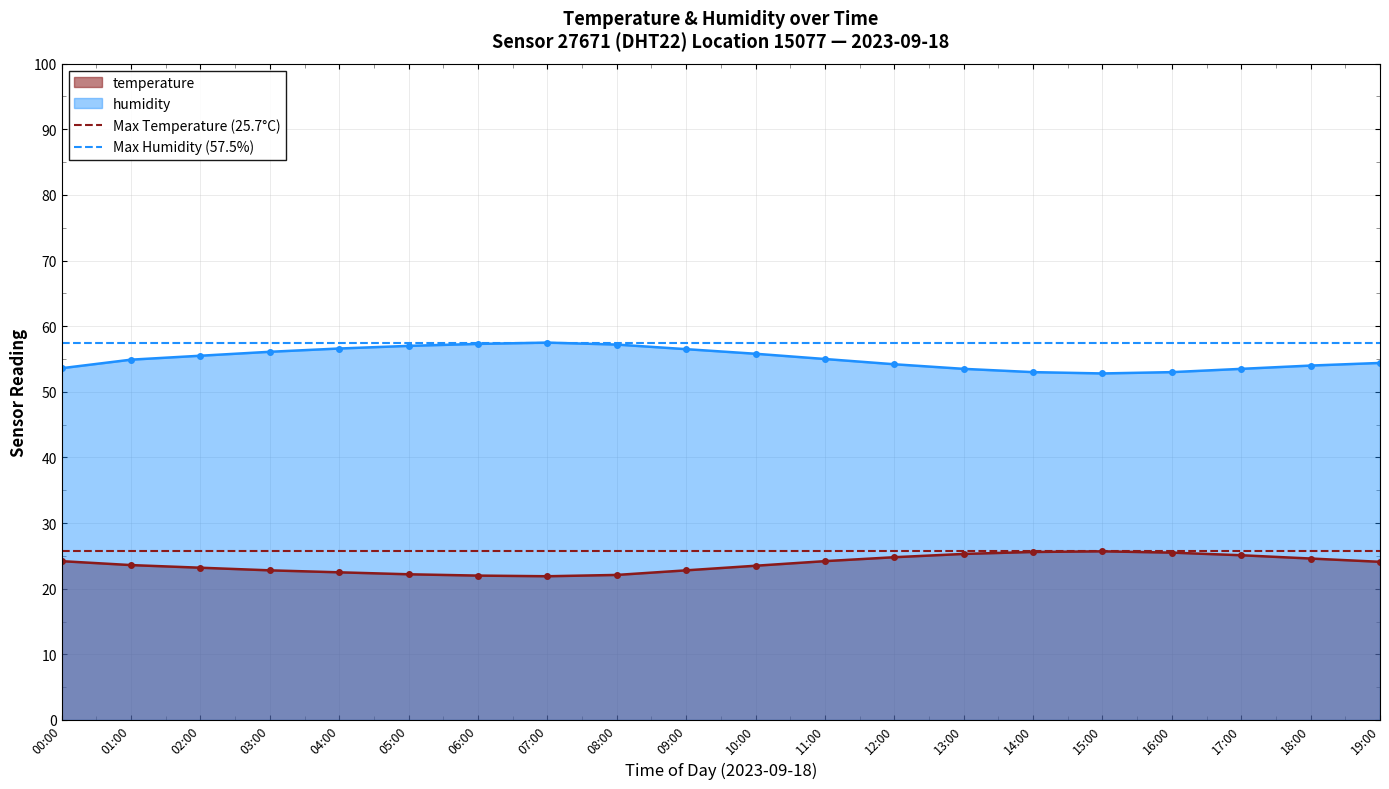

Is it true that humidity equals 55.5 at 02:00?

True